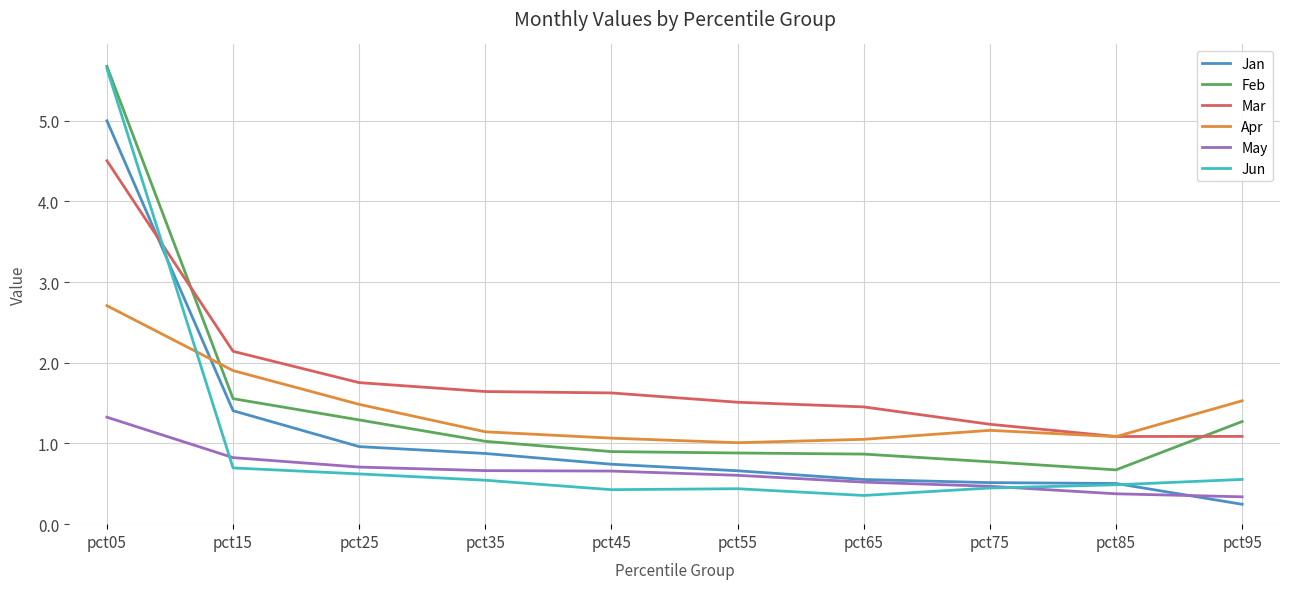

Is the value of Jan at pct05 greater than the value of May at pct75?

Yes